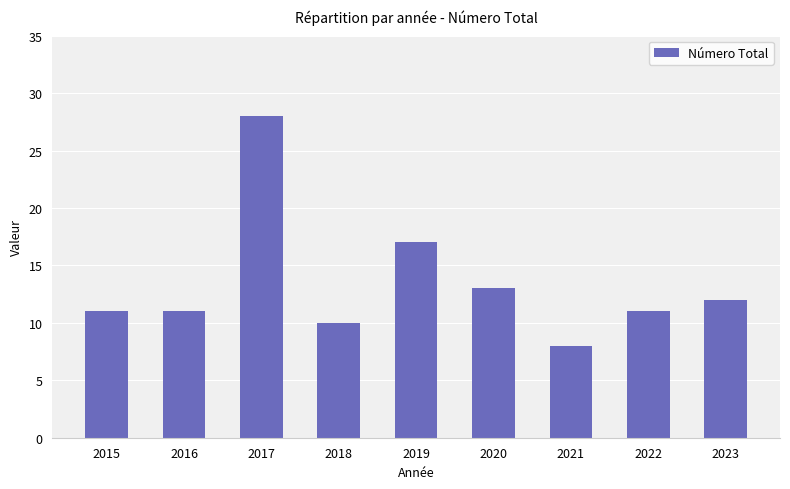

Count the number of data series in this chart.

1